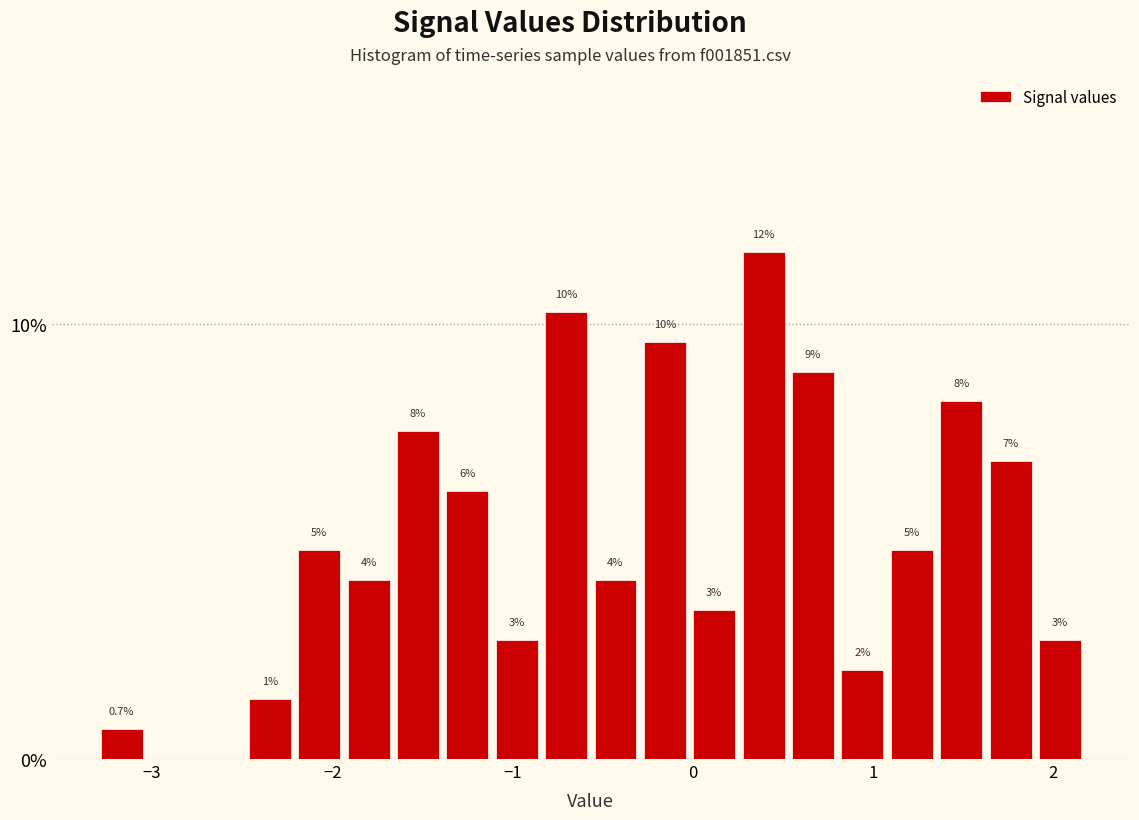

Around what value on the x-axis is the tallest bar? Give the approximate position of its centre, as read against the axis.

0.4